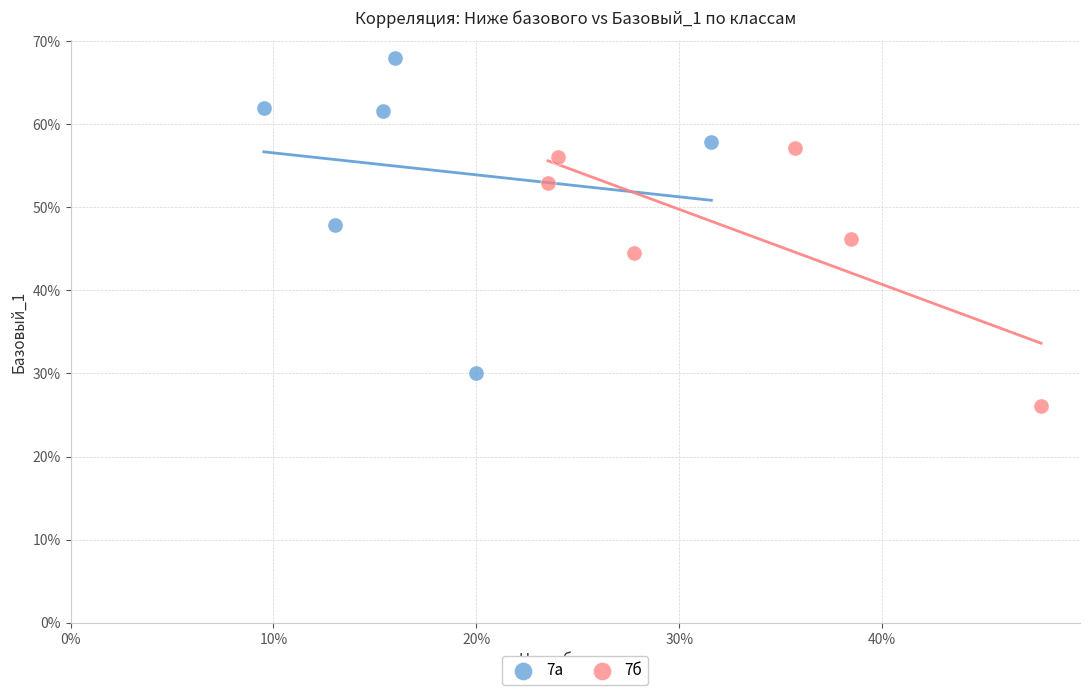

Which series has the largest Y range (max minus min)?

7а